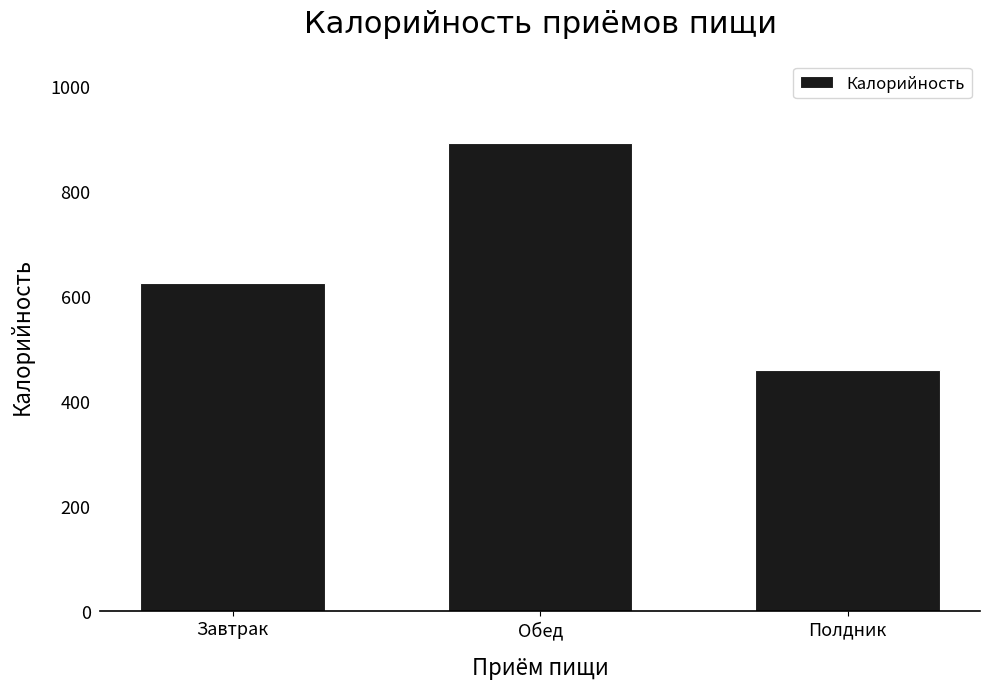

What is the label of the 3rd bar from the right?

Завтрак